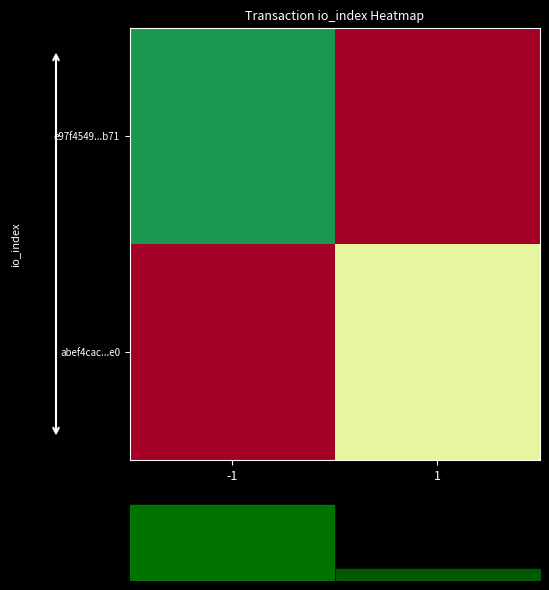

How many values in abef4cac...e0 are below zero?

1